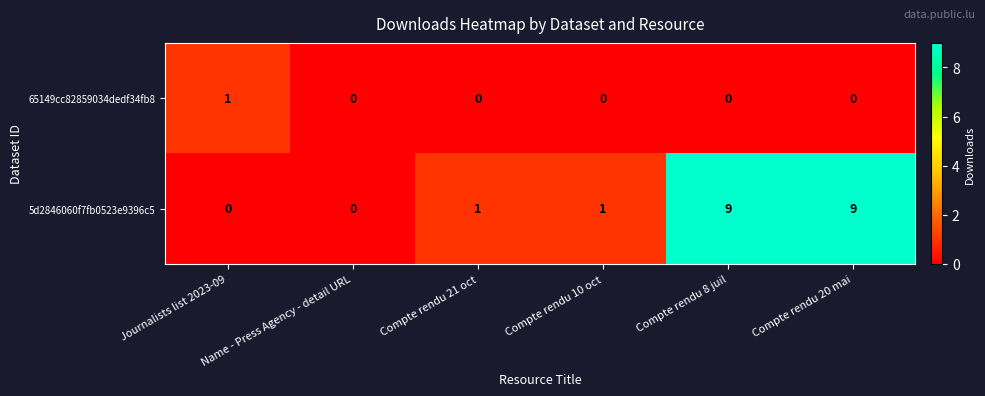

How many 5d2846060f7fb0523e9396c5 values are between 0 and 9?

6